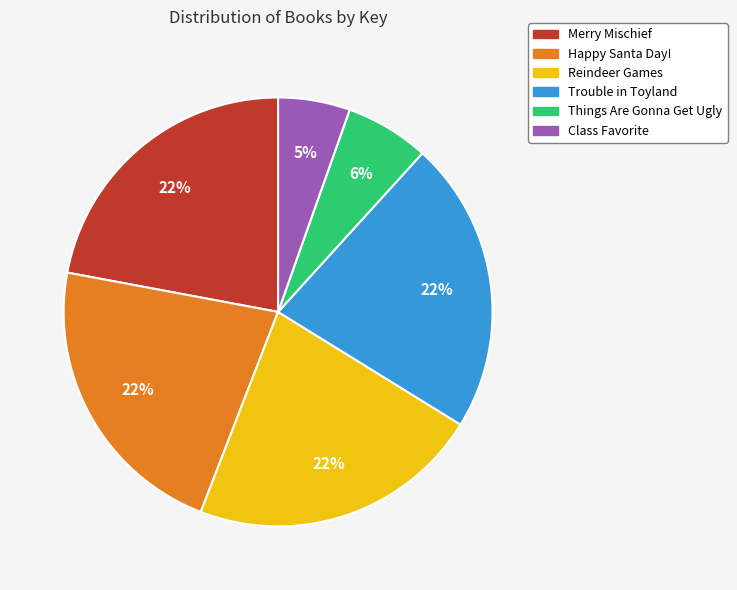

True or false: Merry Mischief accounts for 34% of the total.

False